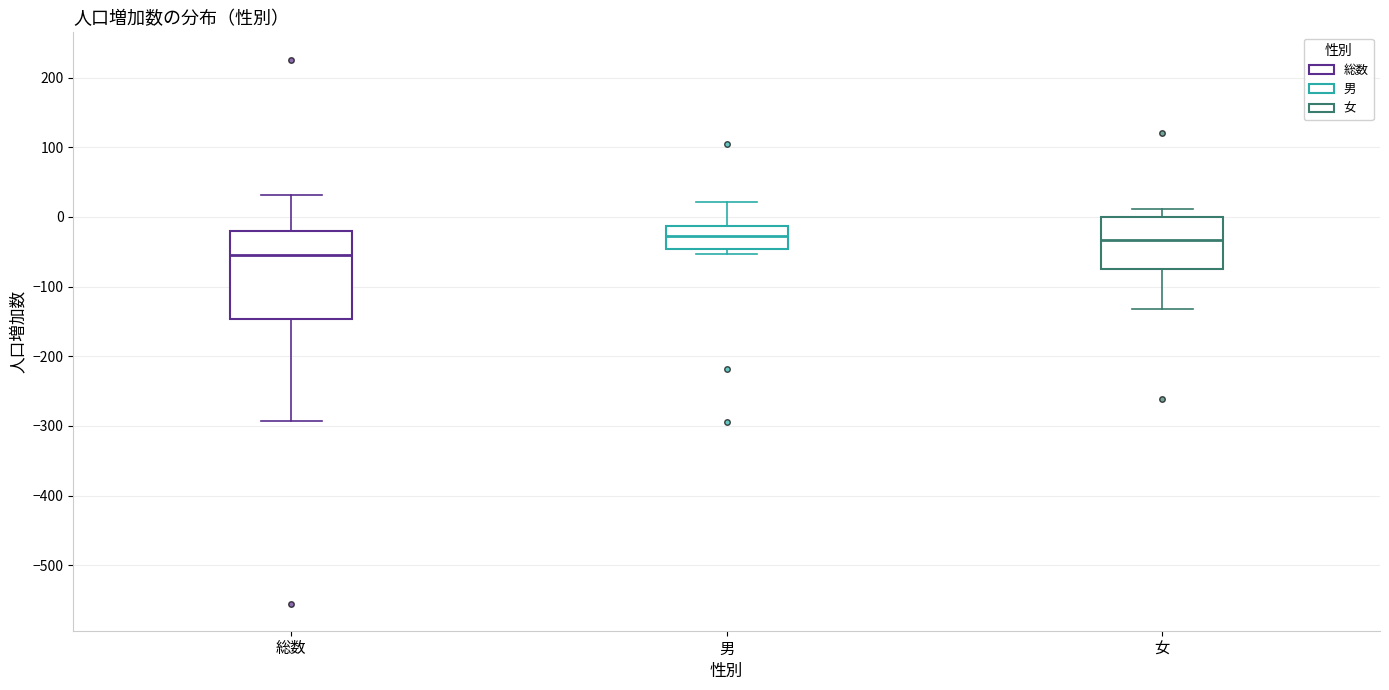

Reading left to right, read every box against the y-axis: the position of its median line, the range the box covers, and the ends of its whiskers. The values are not printed on the chart, so give them approximately, as read against the axis.

総数: median -50, box -150 to -20, whiskers -290 to 30
男: median -30, box -50 to -10, whiskers -50 (just below the box's lower edge) to 20
女: median -30, box -70 to 0, whiskers -130 to 10